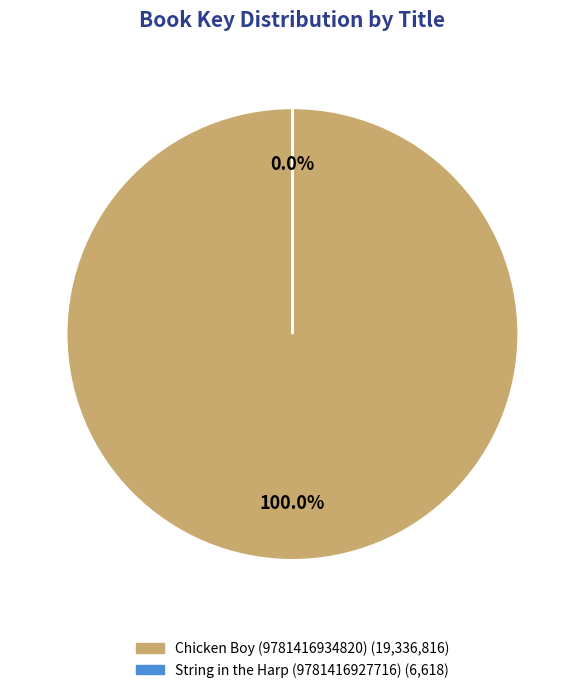

To the nearest percent, what portion does Chicken Boy (9781416934820) represent?

100%